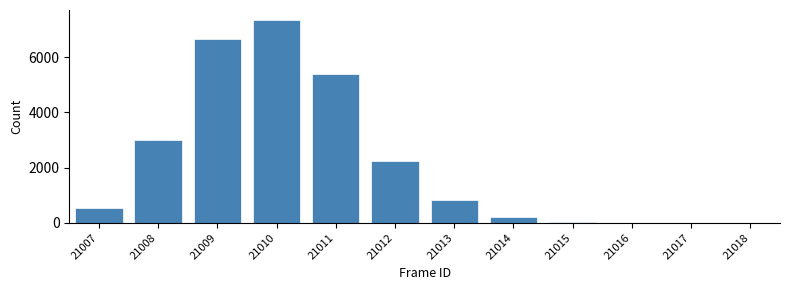

Where is the data nearest to the value 3673?

21008